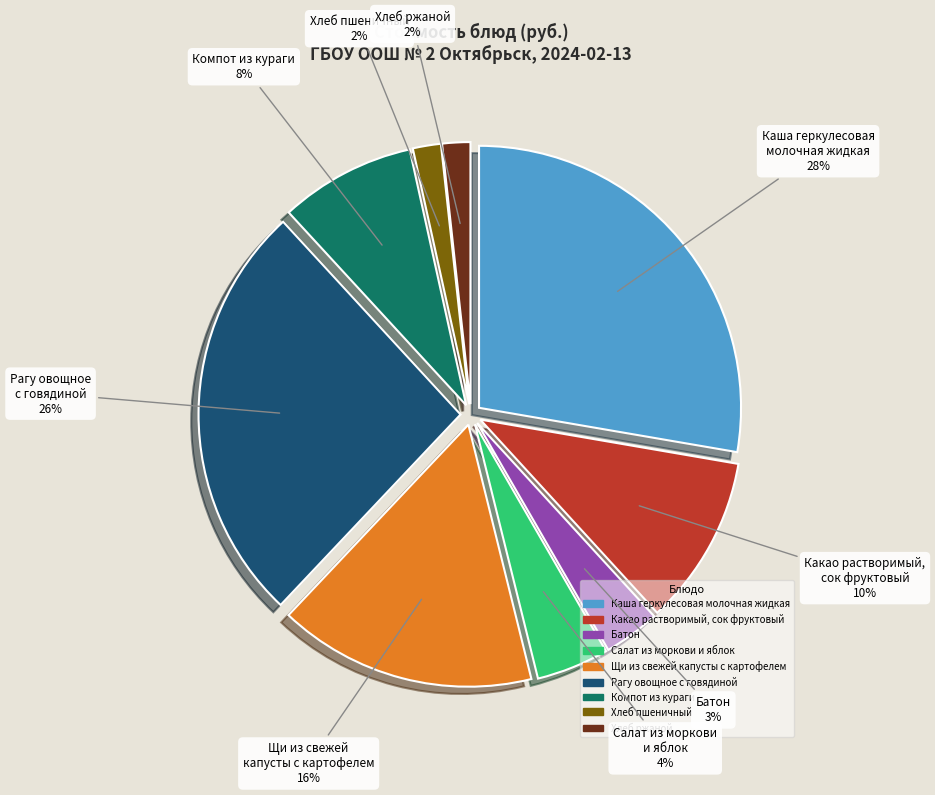

Combined, do Какао растворимый, сок фруктовый and Хлеб пшеничный account for over 50%?

No